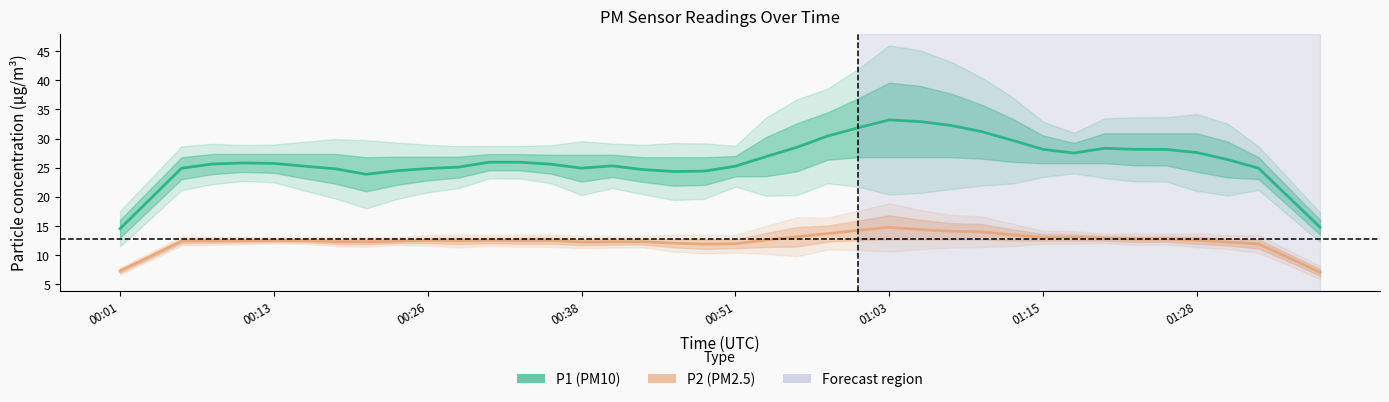

What is the minimum value for P2 (PM2.5)?

7.0